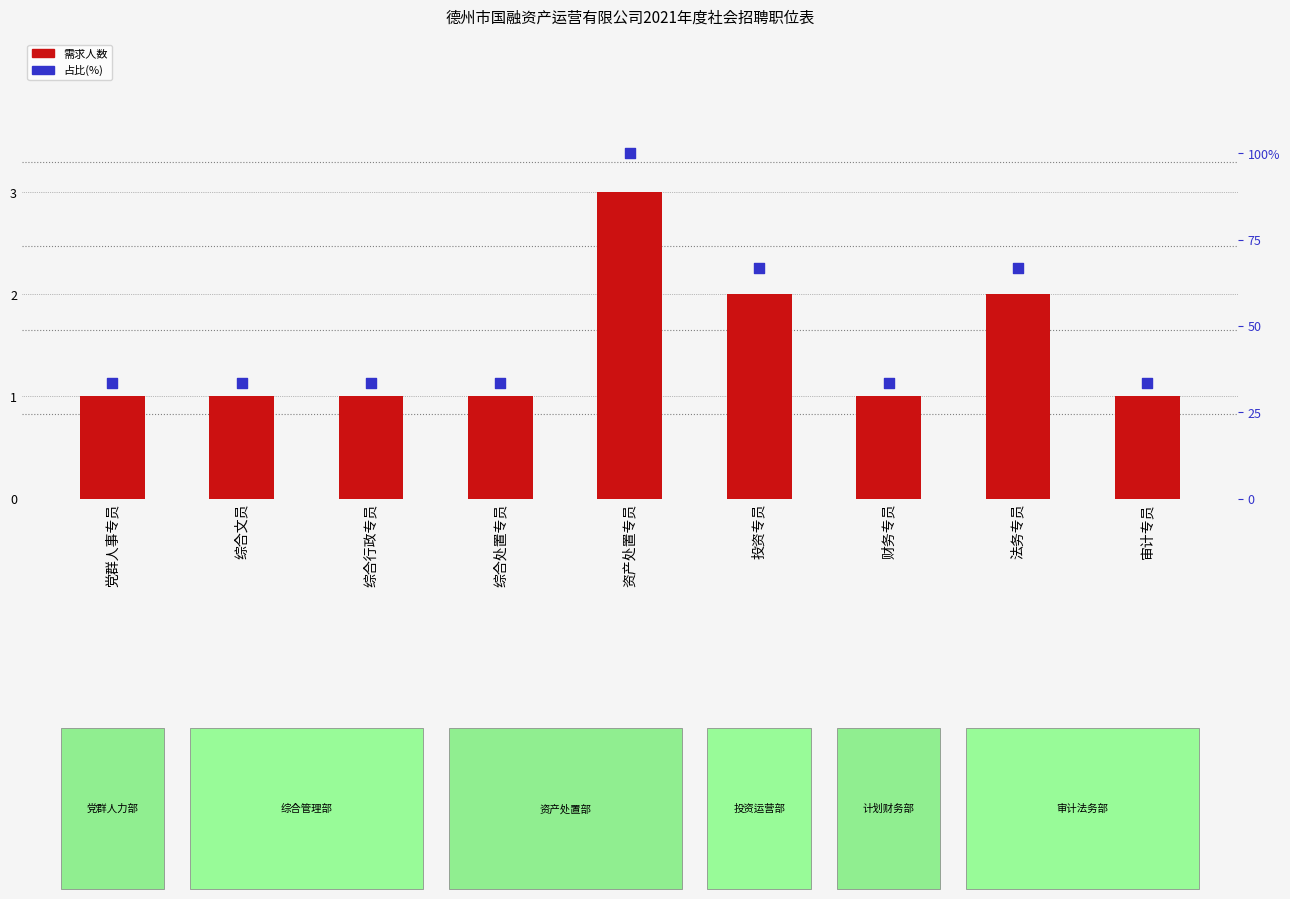

What is the total value across all series at 综合文员?

34.3